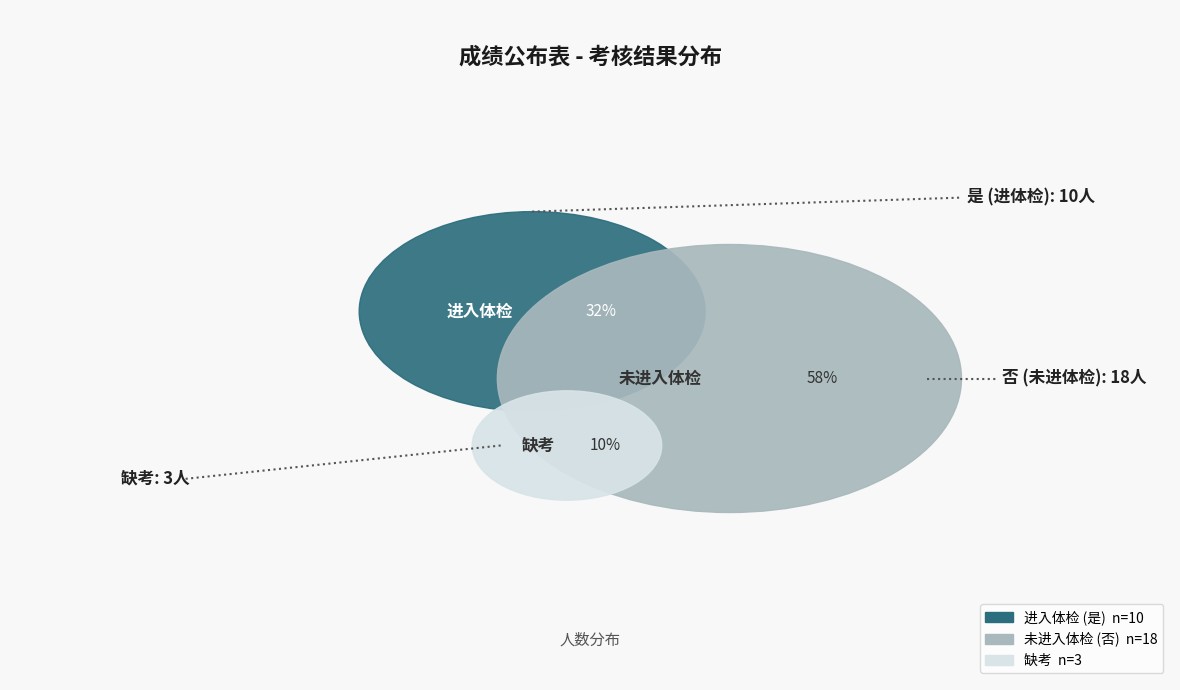

To the nearest percent, what percentage of the pie is 否?

58%